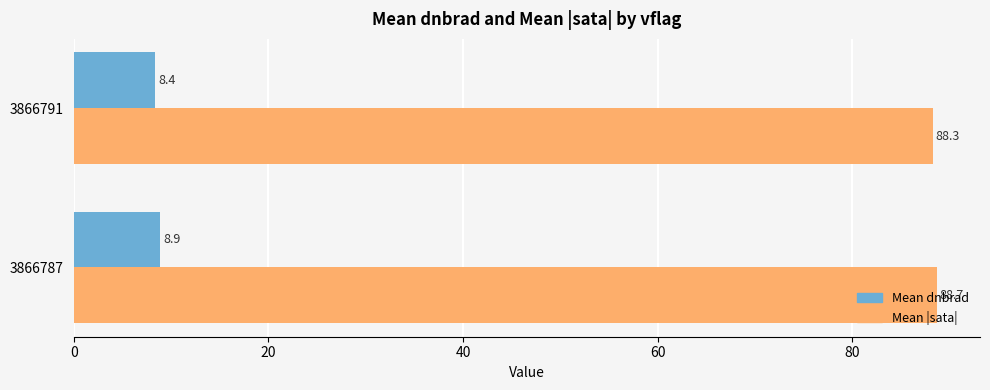

How many categories are shown in the chart?

2